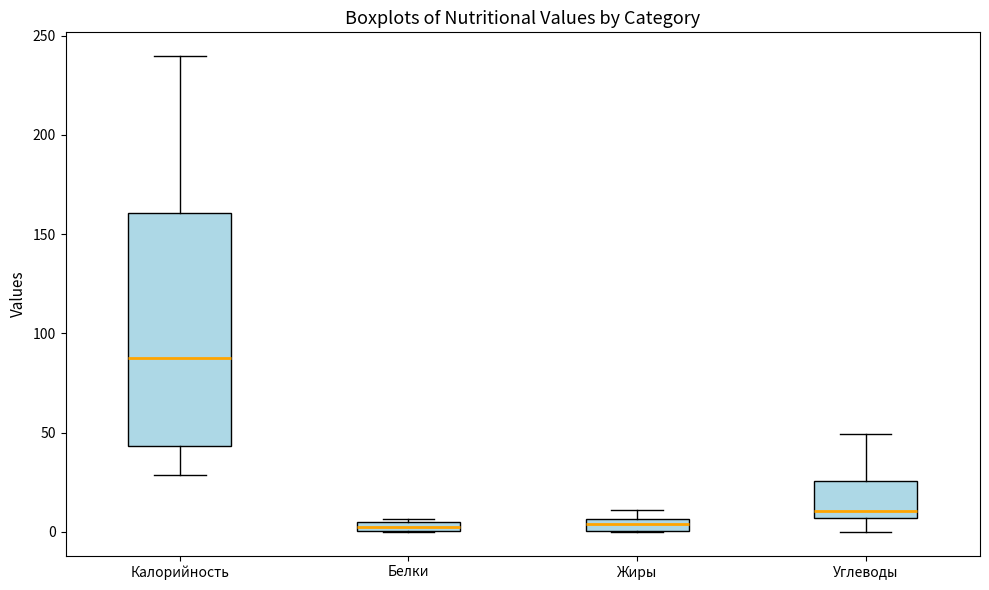

Comparing the boxes themselves (not the whiskers), which one is the tallest?

Калорийность